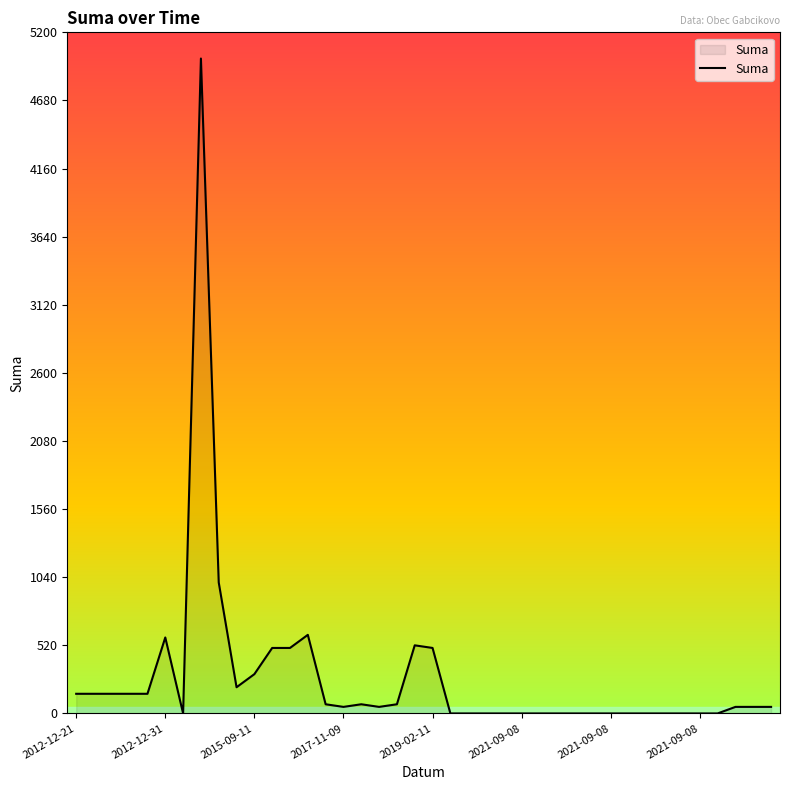

What is the difference between the maximum and minimum values?

5000